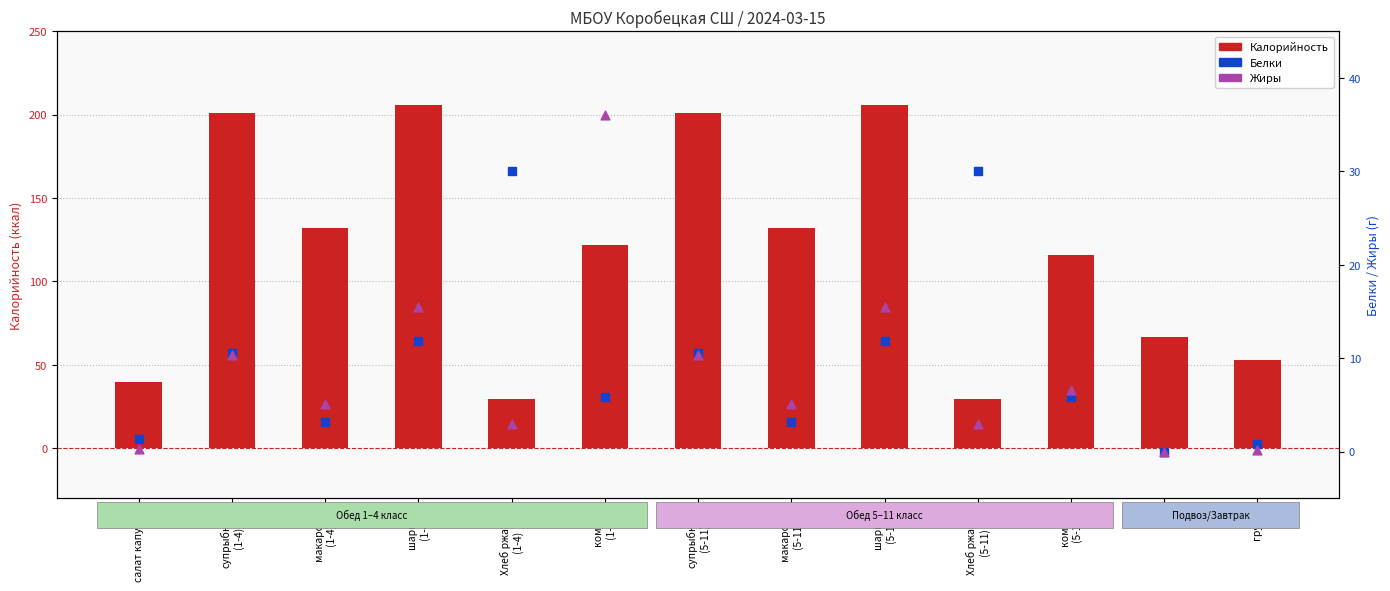

At which category is the sum across all series the highest?

шарики
(1-4)